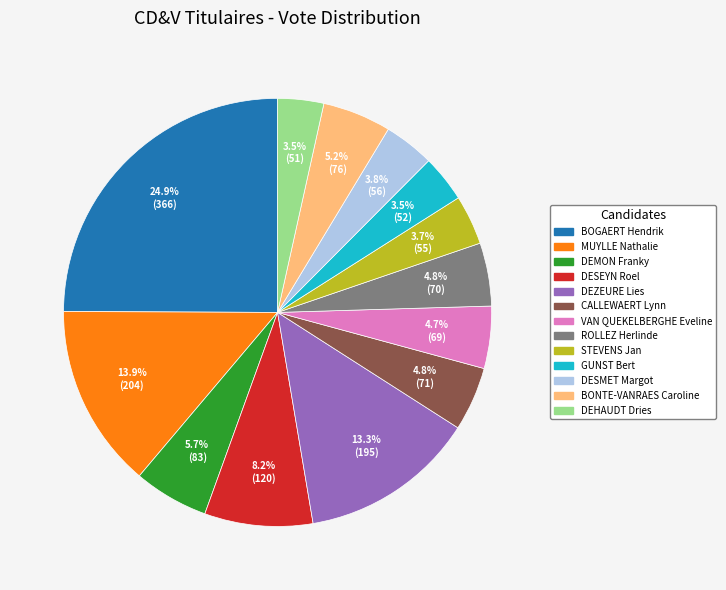

How much of the chart is everything except CALLEWAERT Lynn?

95.2%